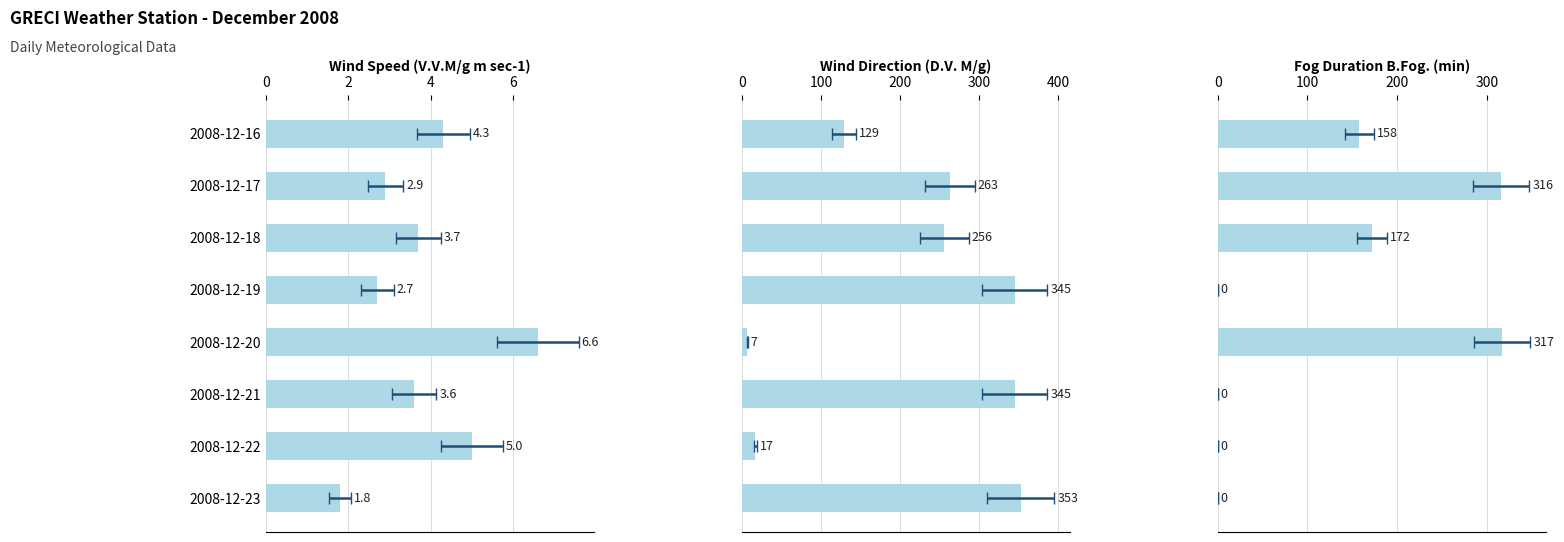

Between 2008-12-17 and 2008-12-22, which is larger?

2008-12-22